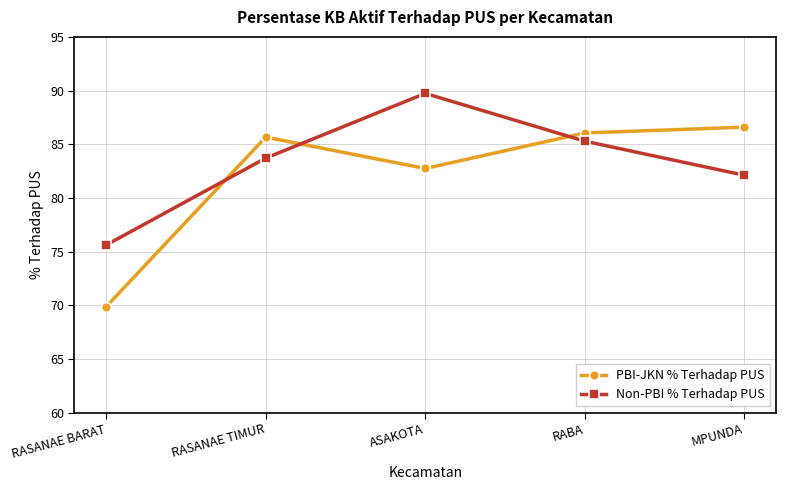

List the series in order of their peak value, highest first.

Non-PBI % Terhadap PUS, PBI-JKN % Terhadap PUS